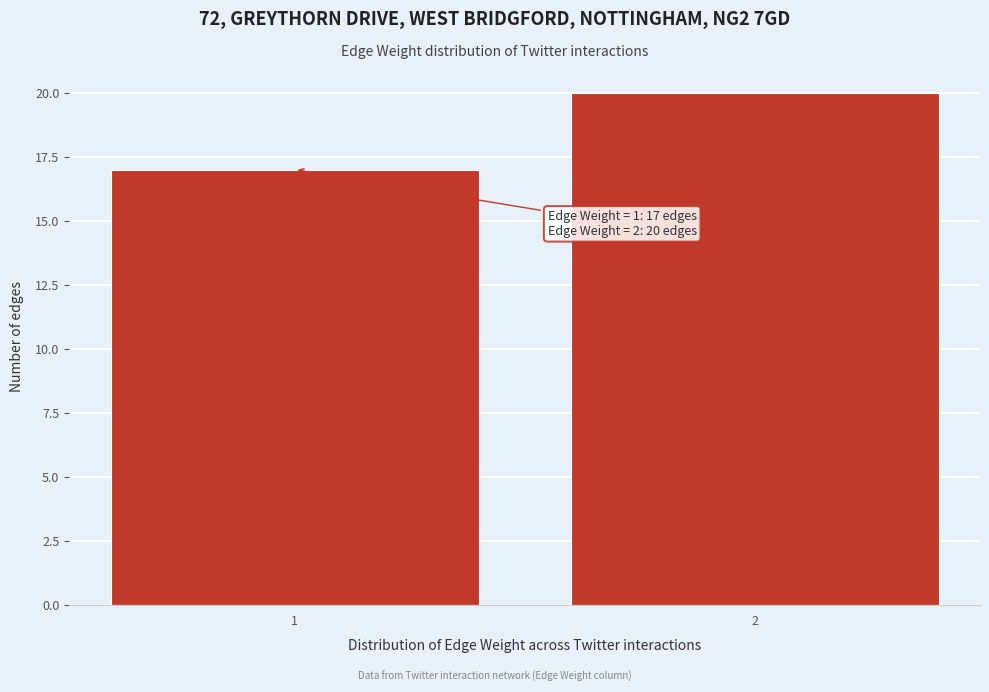

Reading left to right, what are all the values shown in this chart?

1=17	2=20